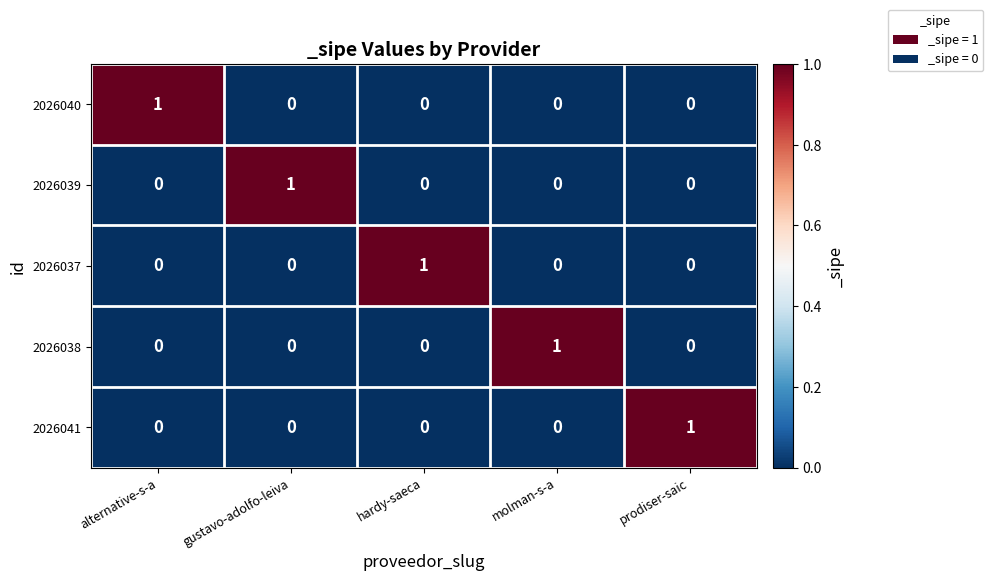

Count the 2026041 values in the range 0 to 1.

5